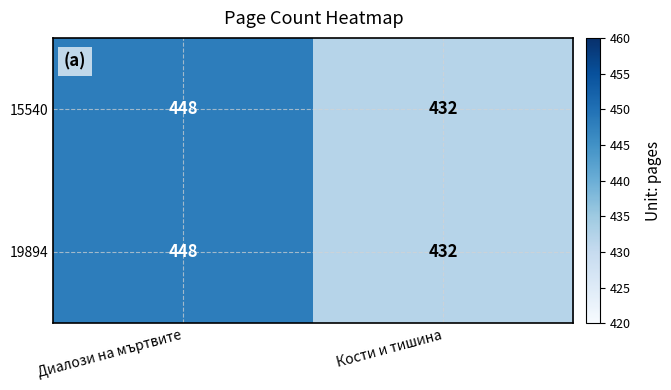

At how many categories does at least one series exceed 446?

1